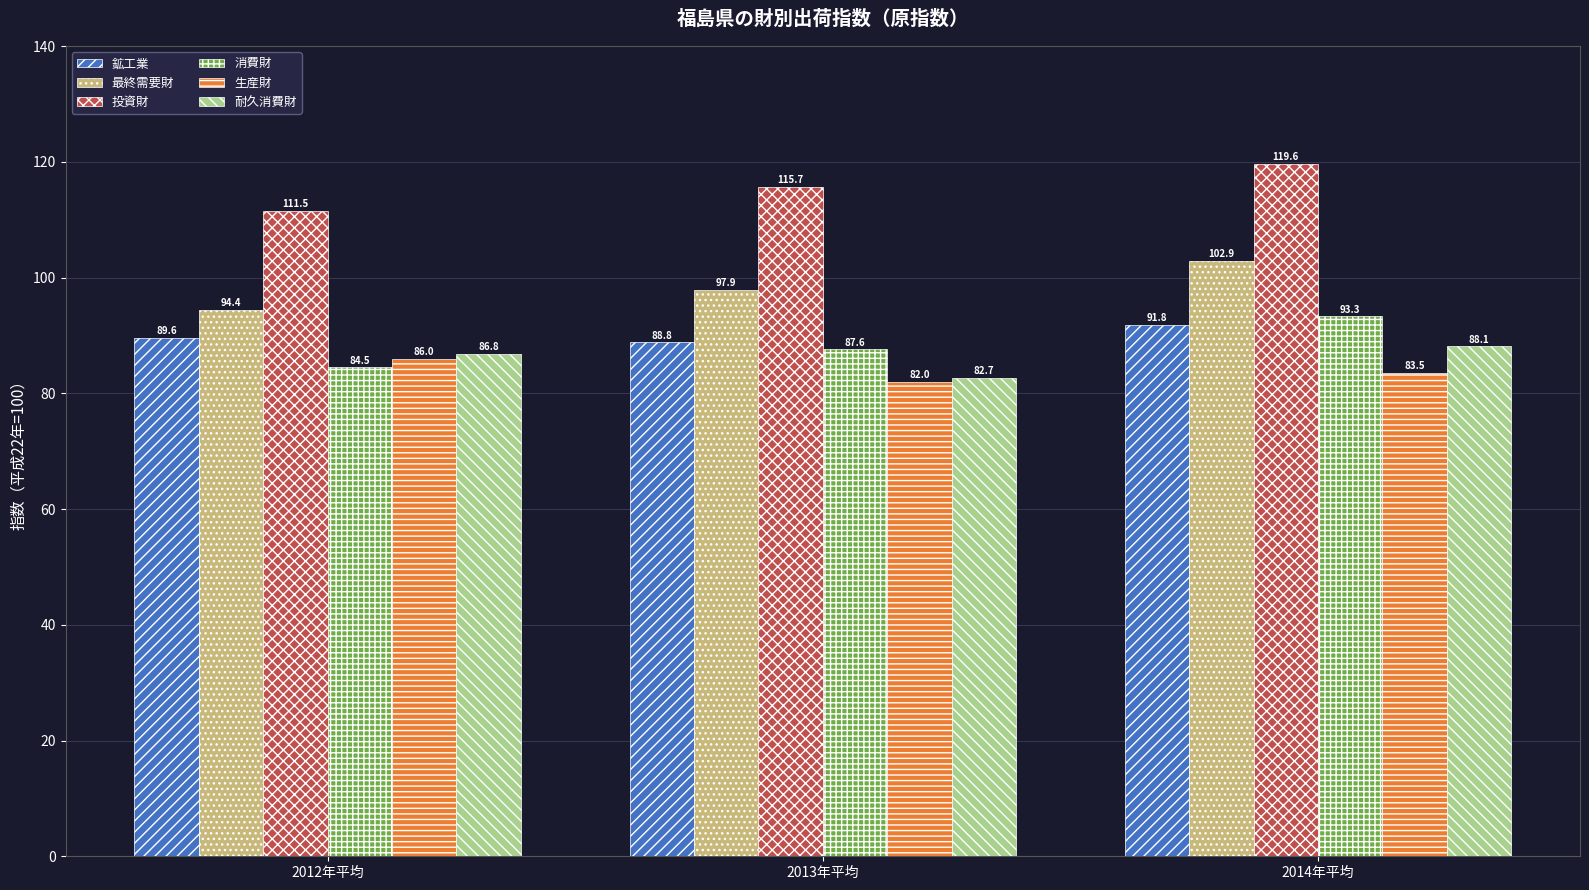

How many values in the 生産財 series are below 83?

1